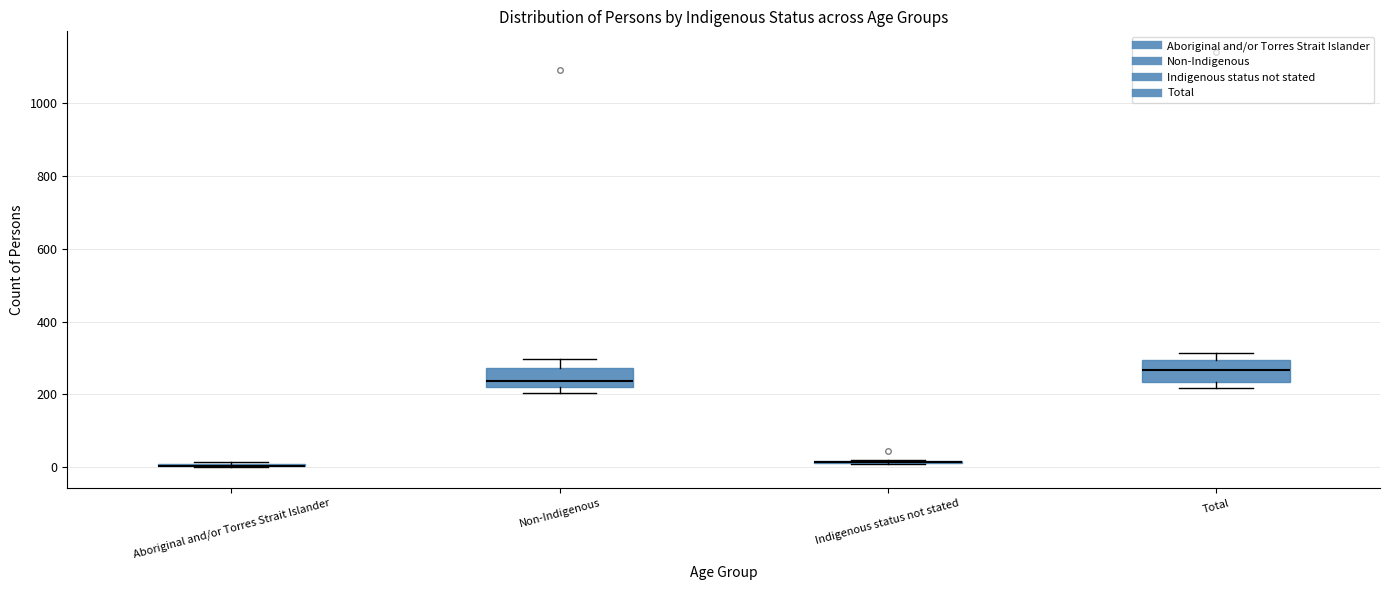

Reading left to right, read every box against the y-axis: the position of its median line, the range the box covers, and the ends of its whiskers. The values are not printed on the chart, so give them approximately, as read against the axis.

Aboriginal and/or Torres Strait Islander: box collapsed to a line at 0, whiskers 0 to 20
Non-Indigenous: median 240, box 220 to 280, whiskers 200 to 300
Indigenous status not stated: box collapsed to a line at 20, whiskers 0 to 20
Total: median 260, box 240 to 300, whiskers 220 to 320